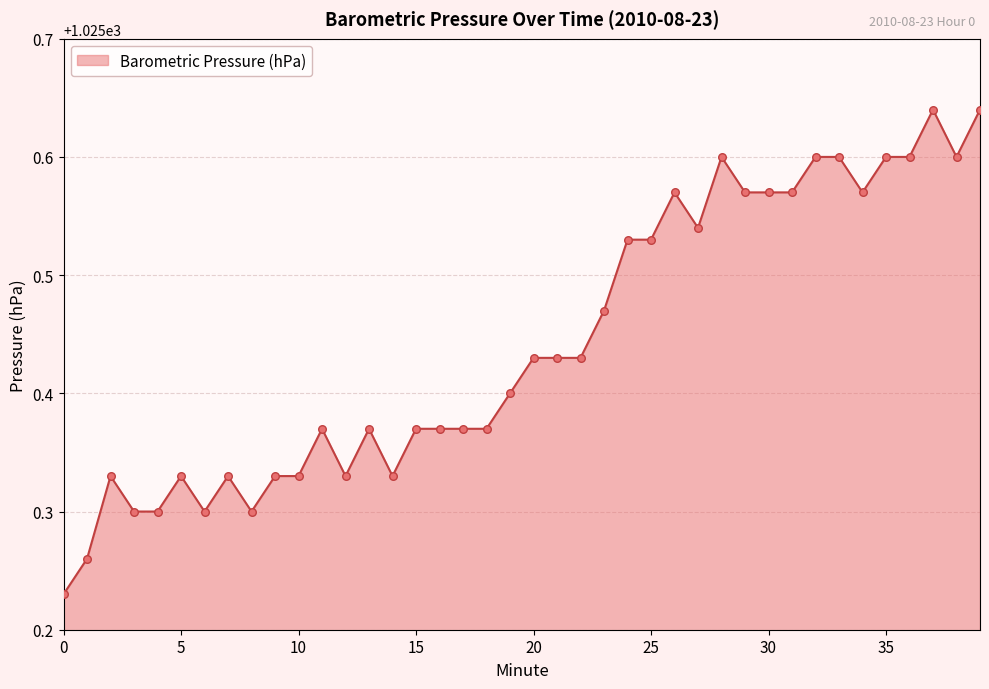

What is the difference between the maximum and minimum values?

0.4